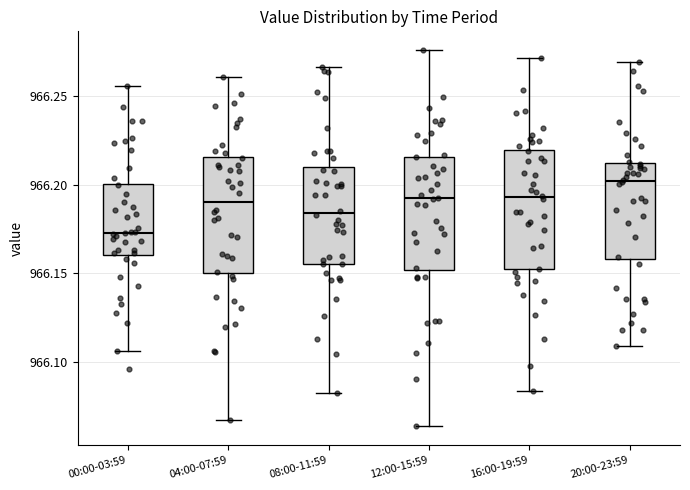

Reading left to right, read every box against the y-axis: the position of its median line, the range the box covers, and the ends of its whiskers. The values are not printed on the chart, so give them approximately, as read against the axis.

00:00-03:59: median 966.175, box 966.160 to 966.200, whiskers 966.105 to 966.255
04:00-07:59: median 966.190, box 966.150 to 966.215, whiskers 966.065 to 966.260
08:00-11:59: median 966.185, box 966.155 to 966.210, whiskers 966.080 to 966.265
12:00-15:59: median 966.190, box 966.150 to 966.215, whiskers 966.065 to 966.275
16:00-19:59: median 966.195, box 966.150 to 966.220, whiskers 966.085 to 966.270
20:00-23:59: median 966.200, box 966.160 to 966.210, whiskers 966.110 to 966.270